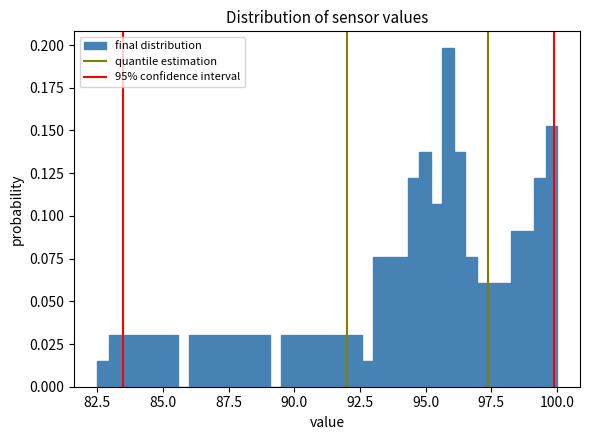

Read against the x-axis, roughly where is the centre of the tallest bar?

96.0